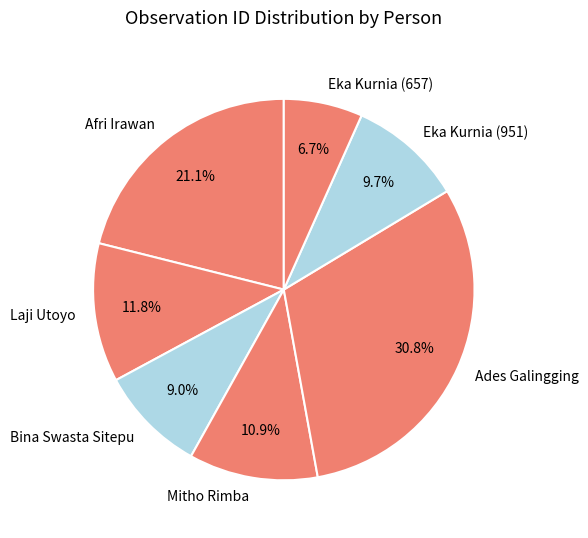

What percentage is the Ades Galingging slice, to the nearest percent?

31%